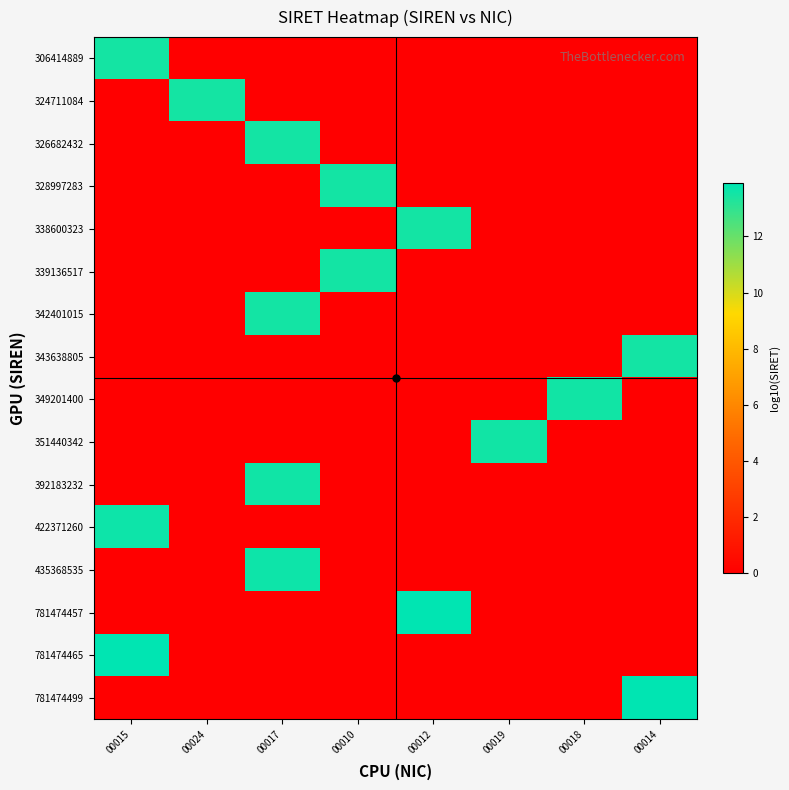

Which label corresponds to the smallest value in the chart?

00024